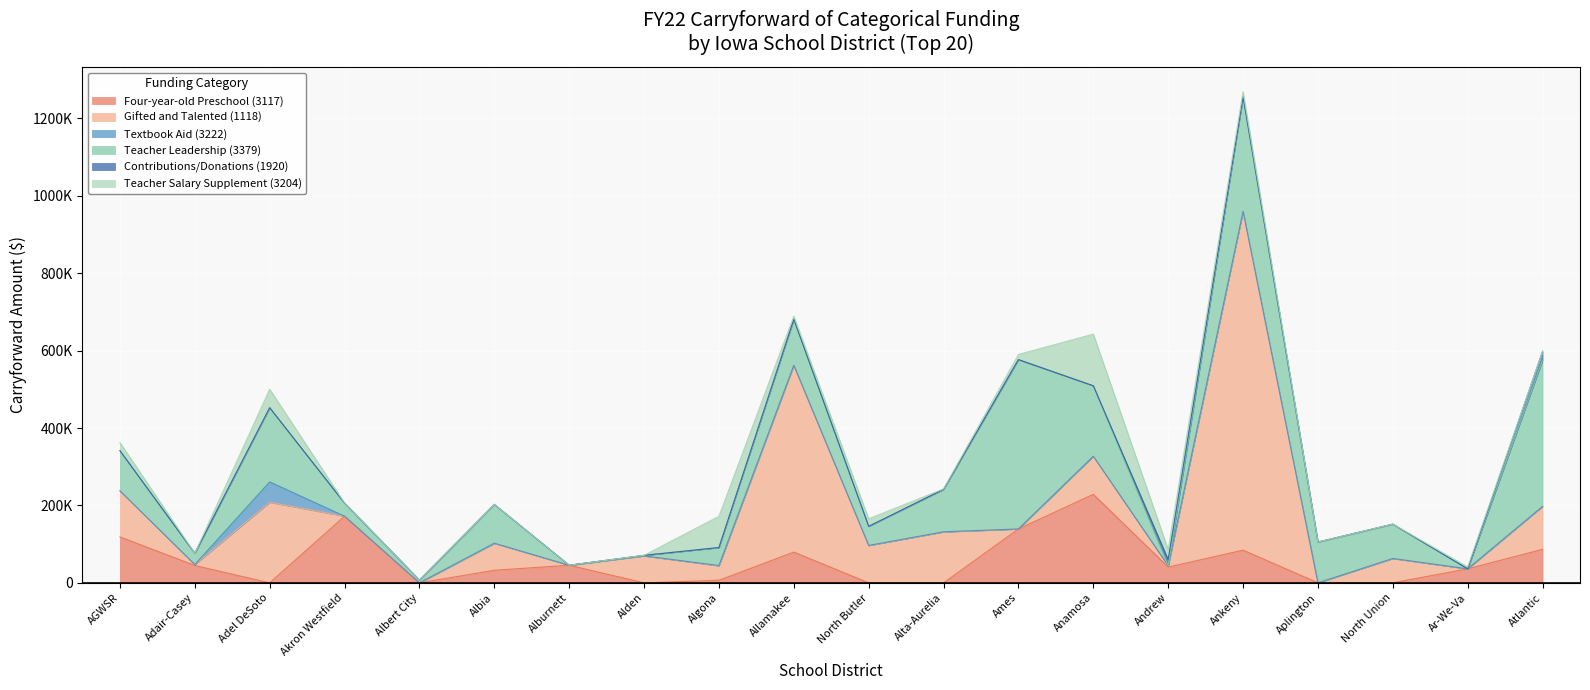

List the labels in order of Four-year-old Preschool (3117) value, largest first.

Anamosa, Akron Westfield, Ames, AGWSR, Atlantic, Ankeny, Allamakee, Alburnett, Adair-Casey, Andrew, Ar-We-Va, Albia, Algona, Adel DeSoto, Albert City, Alden, North Butler, Alta-Aurelia, Aplington, North Union